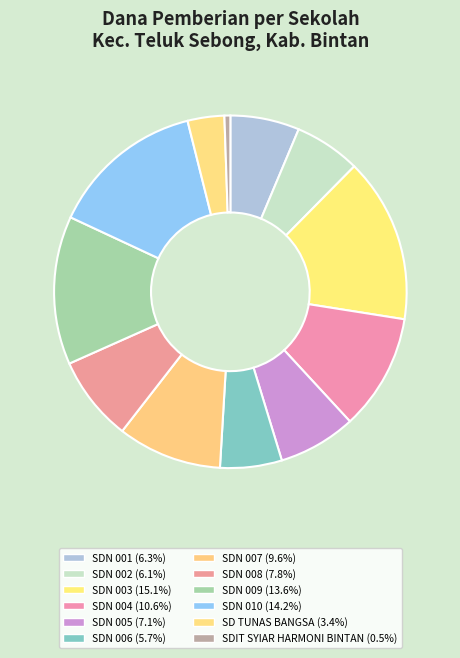

Rank the categories by value from highest to lowest.

SD NEGERI 003 TELUK SEBONG, SD NEGERI 010 TELUK SEBONG, SD NEGERI 009 TELUK SEBONG, SD NEGERI 004 TELUK SEBONG, SD NEGERI 007 TELUK SEBONG, SD NEGERI 008 TELUK SEBONG, SD NEGERI 005 TELUK SEBONG, SD NEGERI 001 TELUK SEBONG, SD NEGERI 002 TELUK SEBONG, SD NEGERI 006 TELUK SEBONG, SD TUNAS BANGSA, SDIT SYIAR HARMONI BINTAN